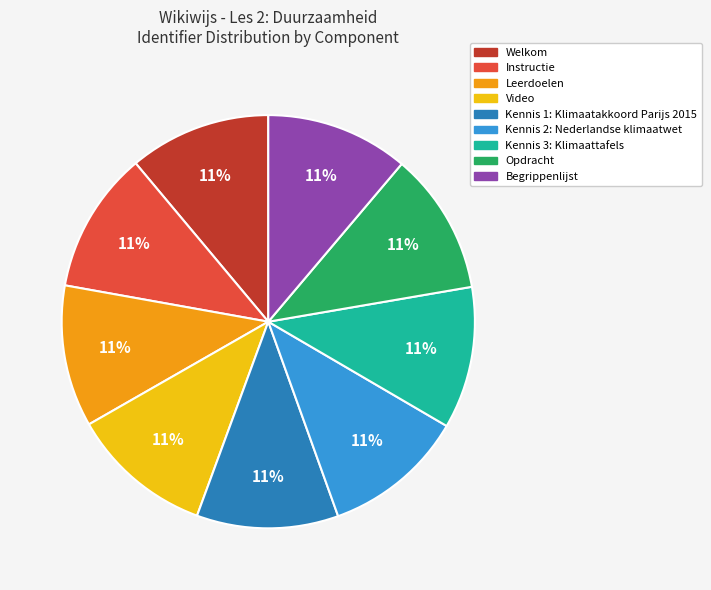

Approximately how many times larger is the value at Kennis 1: Klimaatakkoord Parijs 2015 compared to Begrippenlijst?

1.0